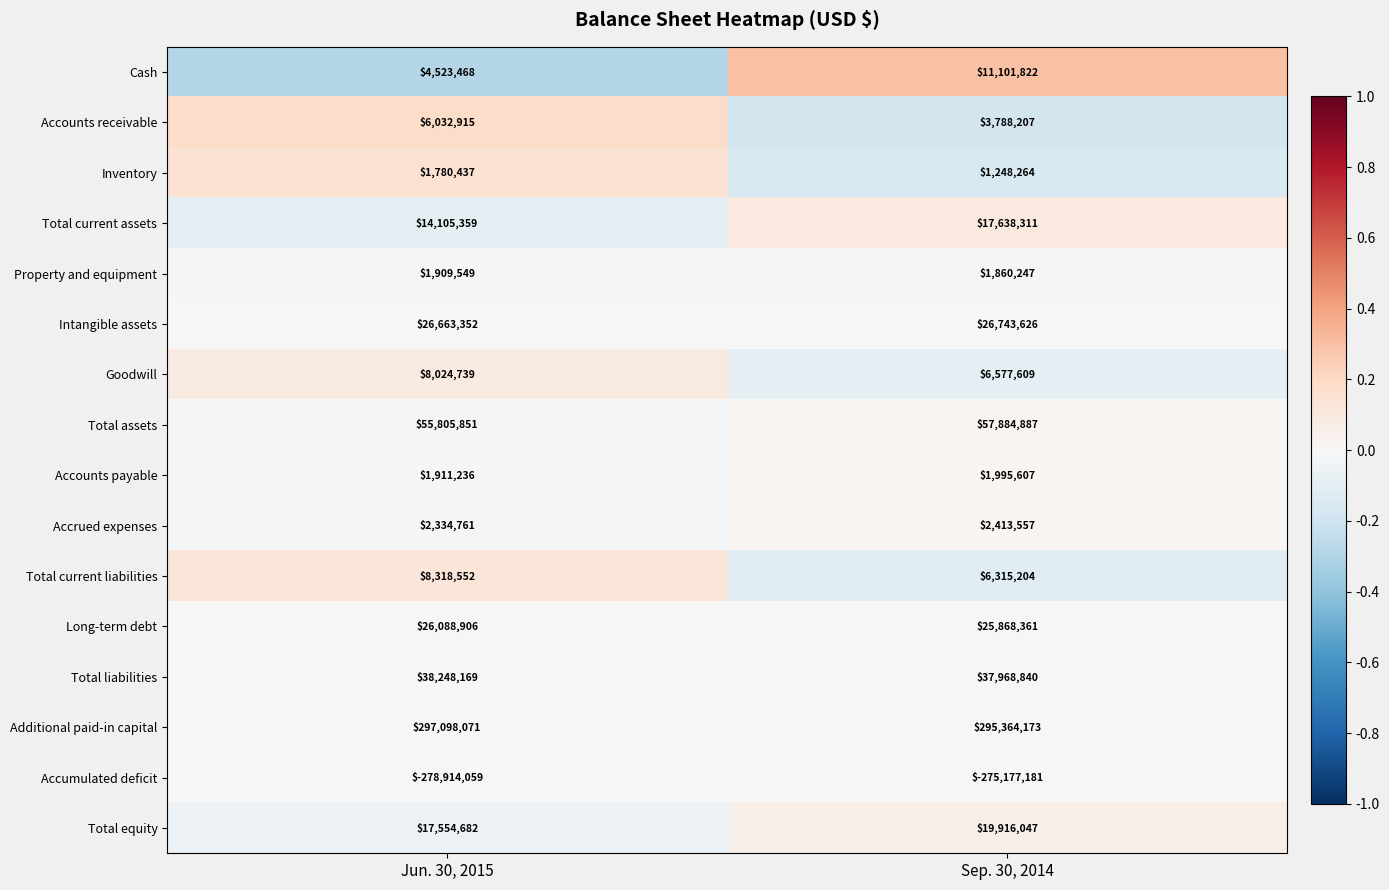

Which series has the largest range (max minus min)?

Cash